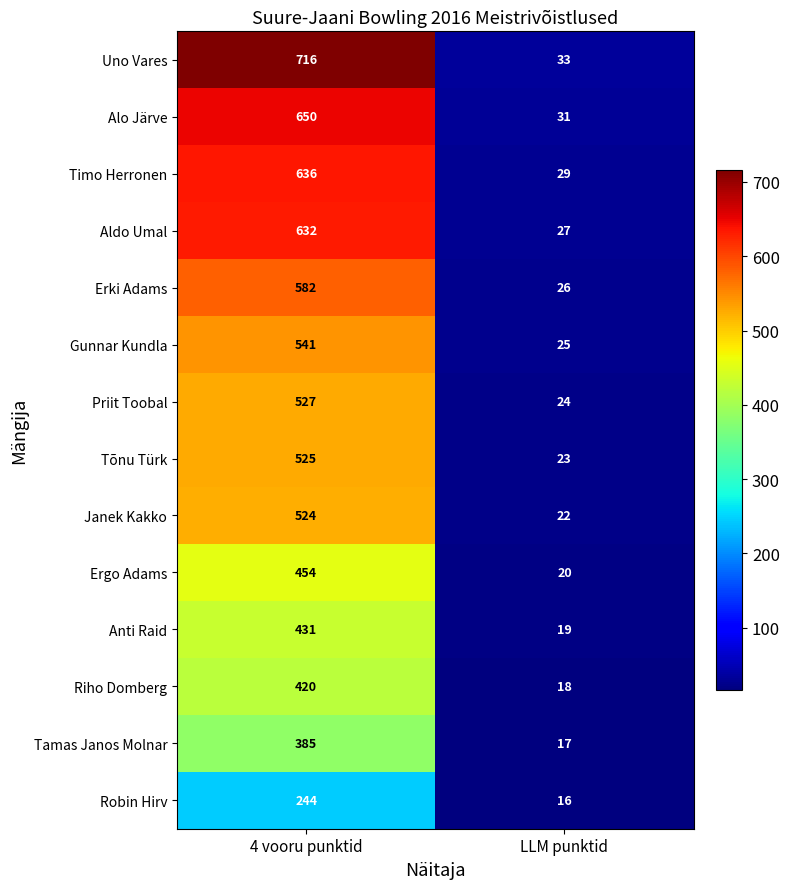

What is the sum of the Anti Raid values at 4 vooru punktid and LLM punktid?

450